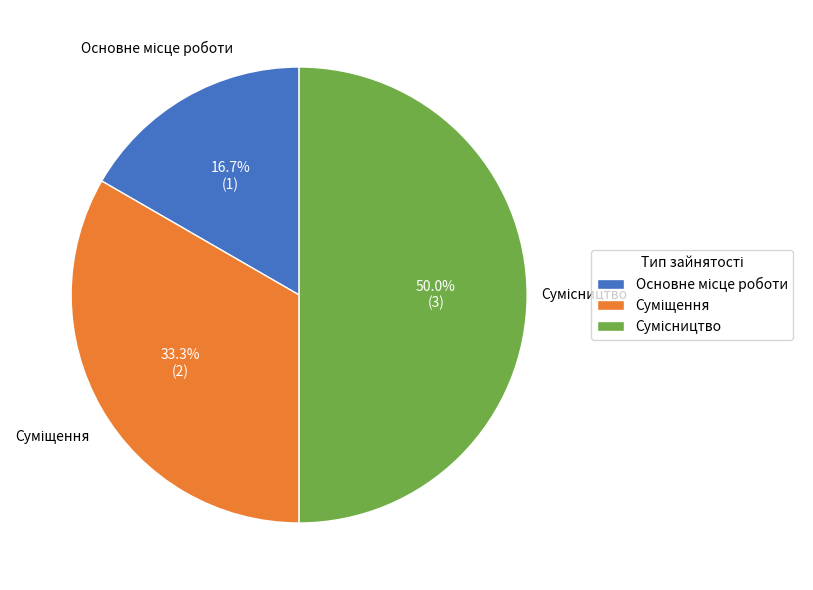

Which slice is the smallest?

Основне місце роботи